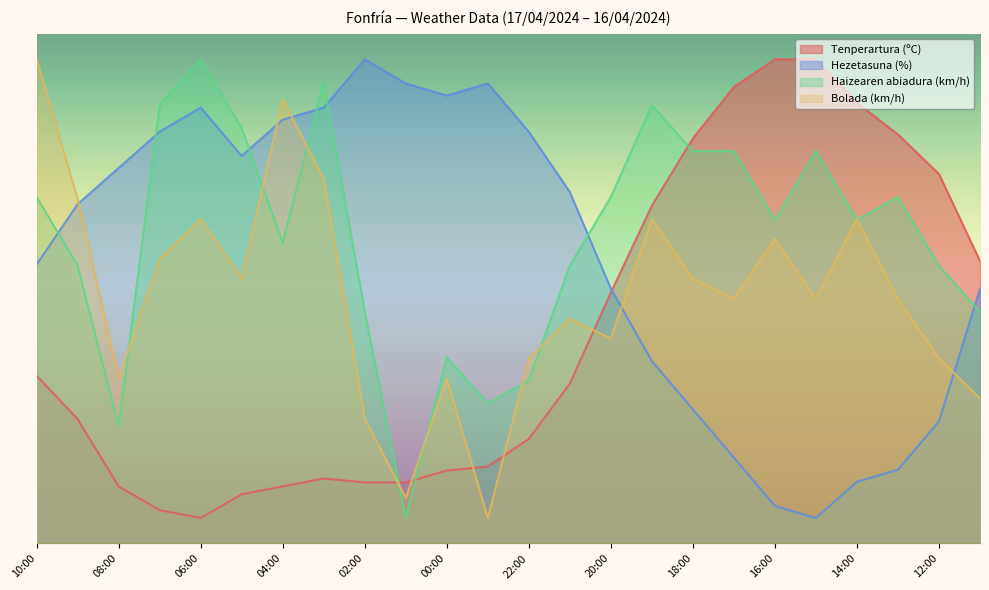

What are all the series names shown in the legend?

Tenperartura (ºC), Hezetasuna (%), Haizearen abiadura (km/h), Bolada (km/h)